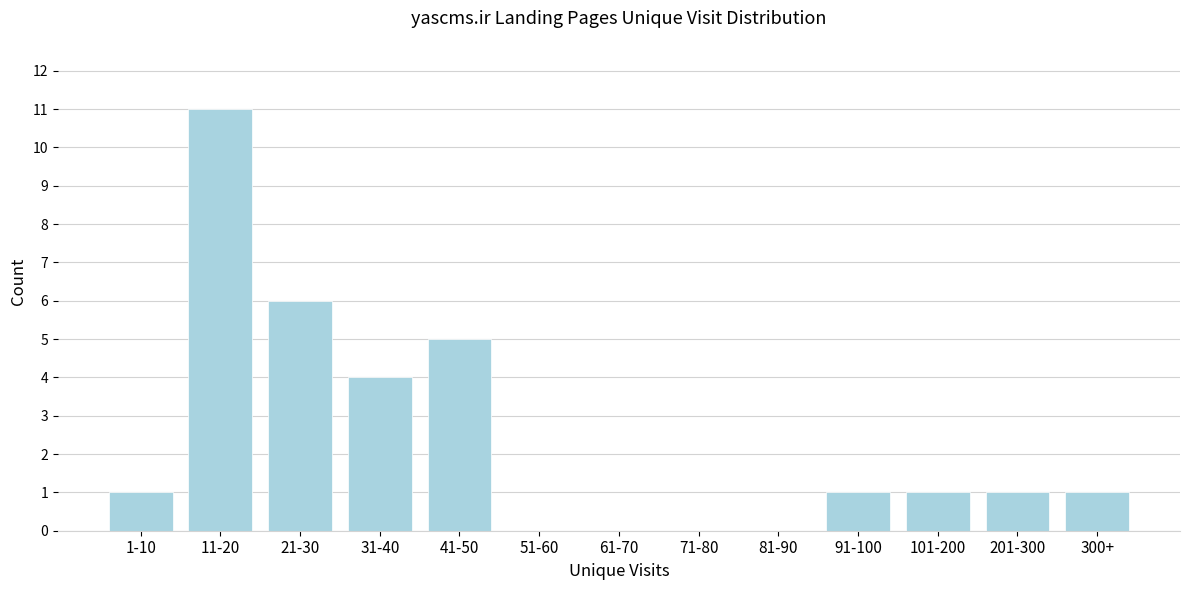

Reading left to right, extract all data points from this chart.

1-10=1	11-20=11	21-30=6	31-40=4	41-50=5	51-60=0	61-70=0	71-80=0	81-90=0	91-100=1	101-200=1	201-300=1	300+=1